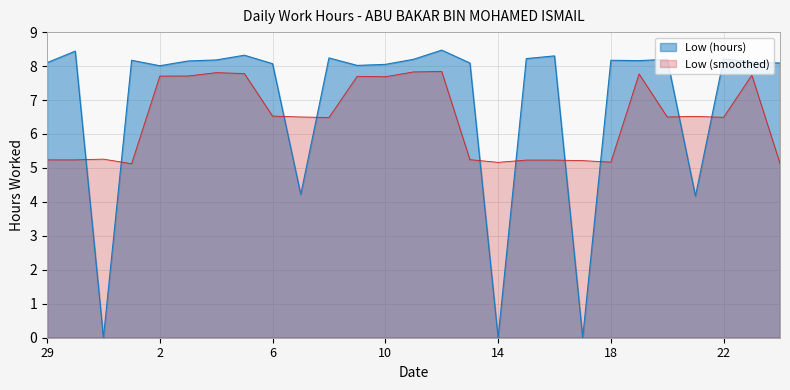

Does the chart have visible grid lines?

Yes